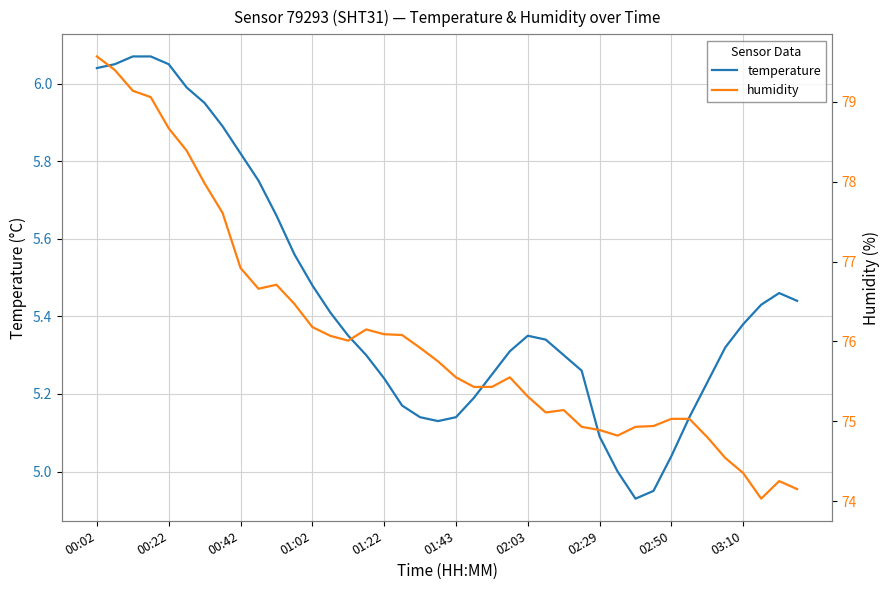

List the series in order of their peak value, lowest first.

temperature, humidity